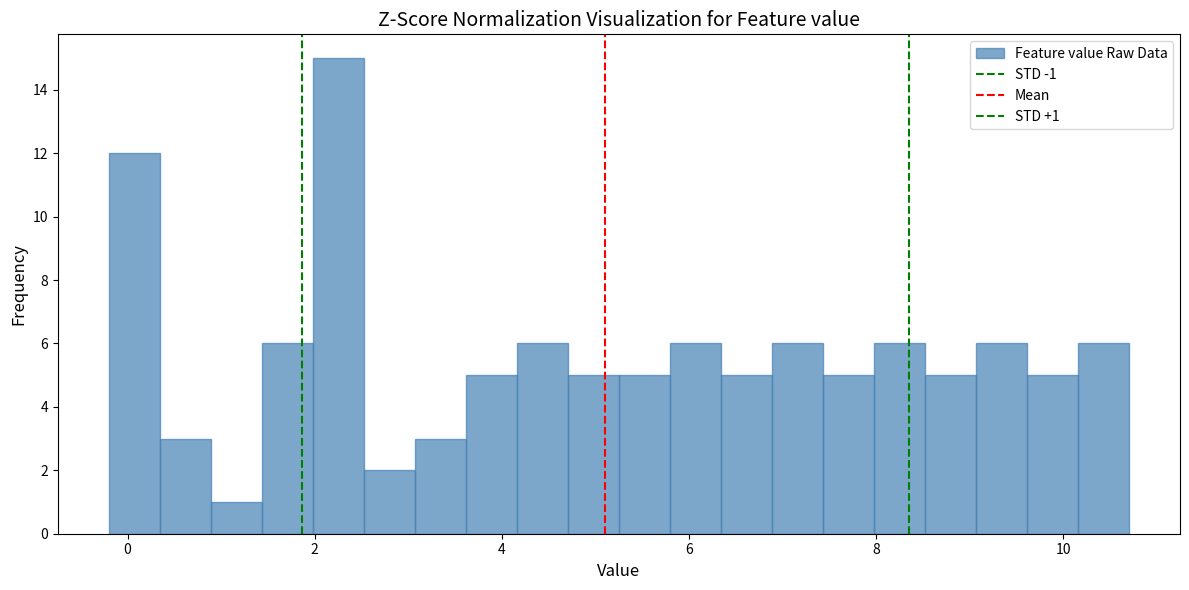

Around what value on the x-axis is the tallest bar? Give the approximate position of its centre, as read against the axis.

2.2